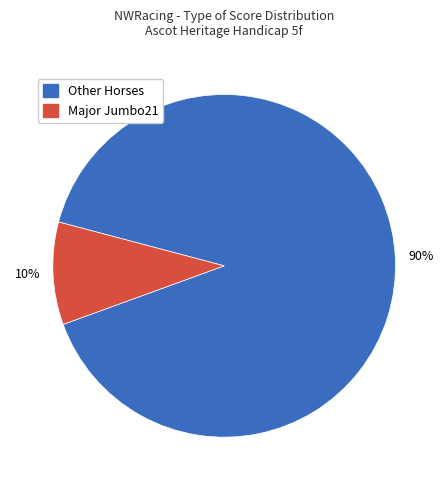

To the nearest percent, what is the average slice percentage?

50%